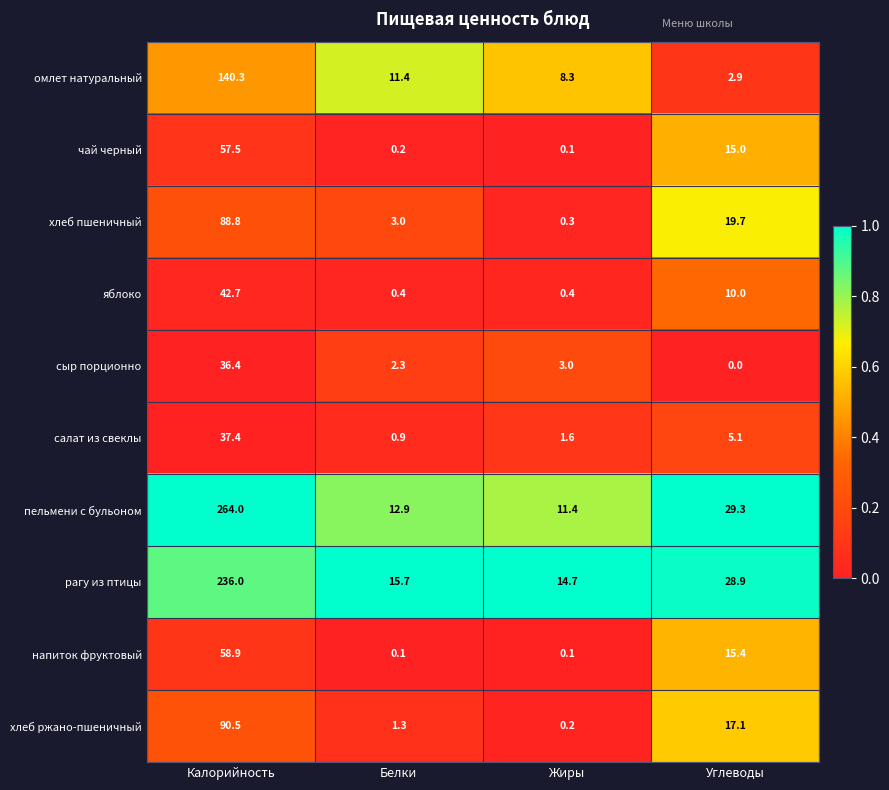

Which category has the lowest value in the пельмени с бульоном series?

Жиры